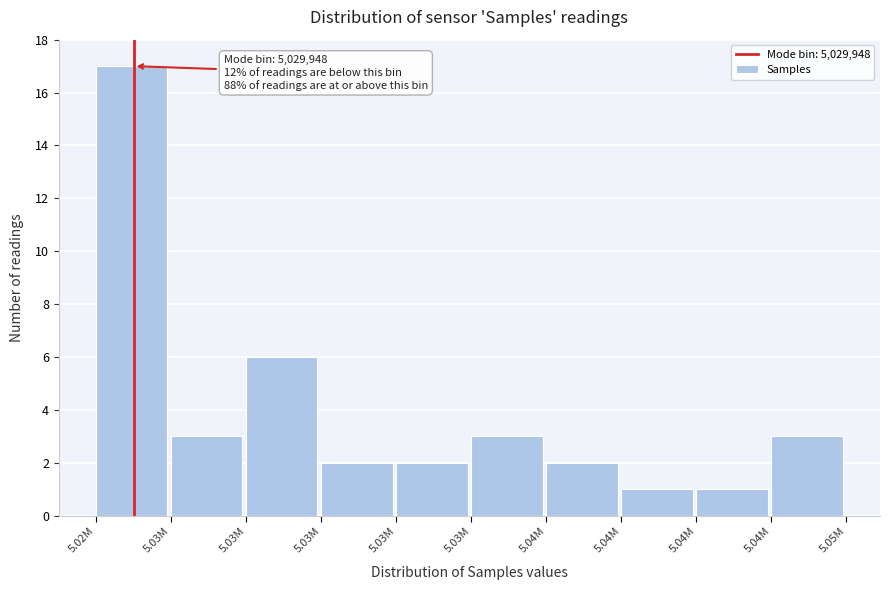

Are the bars horizontal?

No